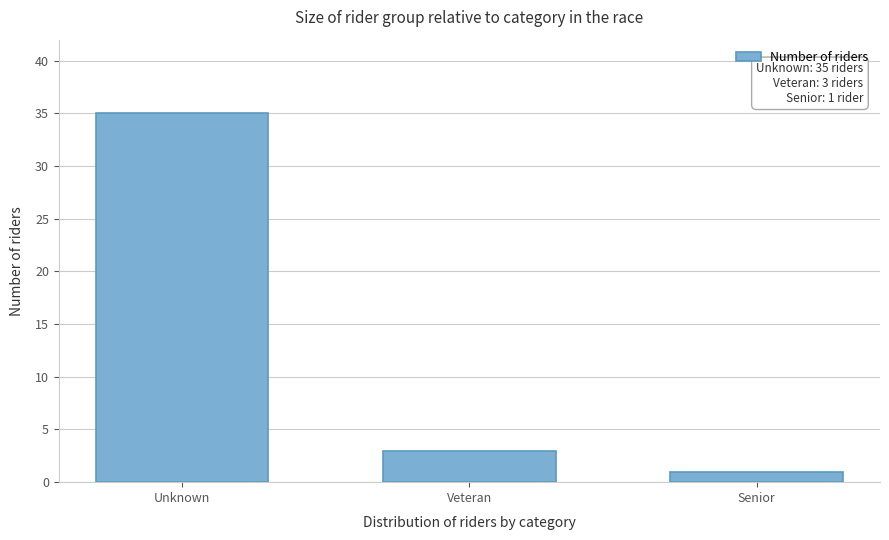

Reading right to left, transcribe all the data shown in this chart.

Senior=1	Veteran=3	Unknown=35